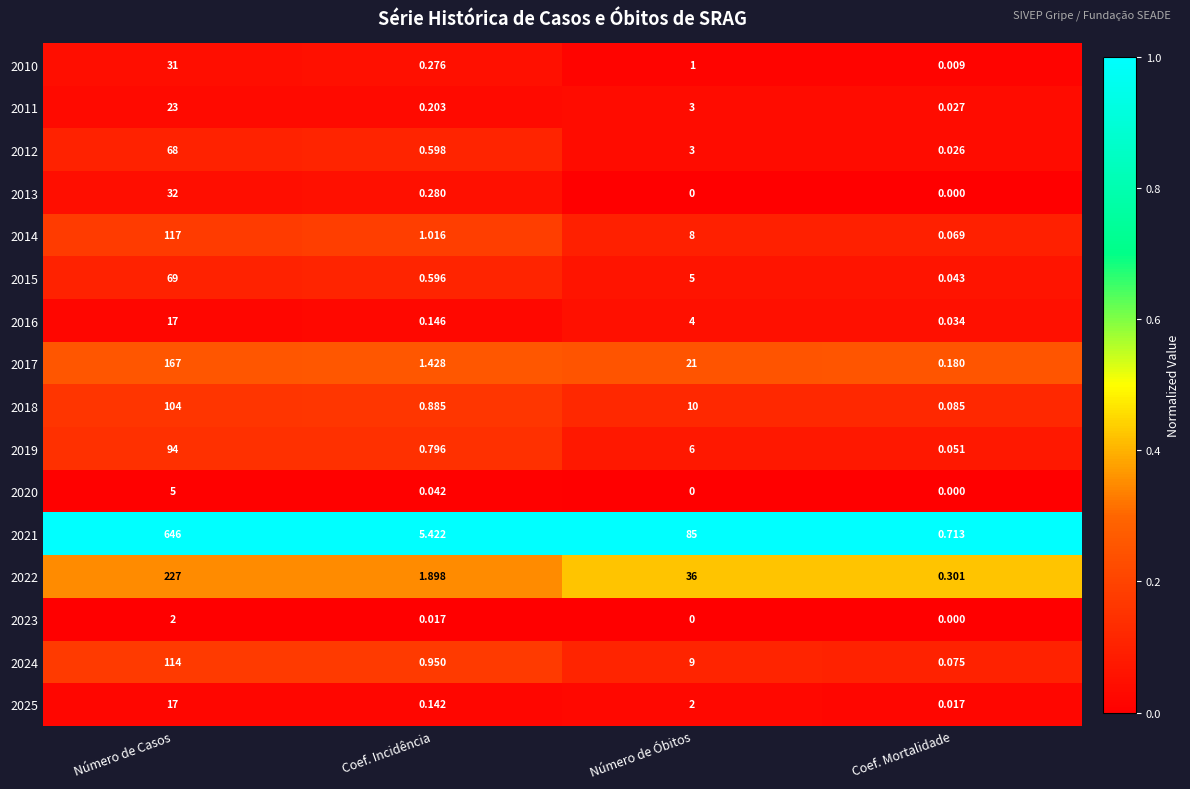

Is the value of 2010 at Número de Óbitos greater than the value of 2013 at Coef. Mortalidade?

Yes